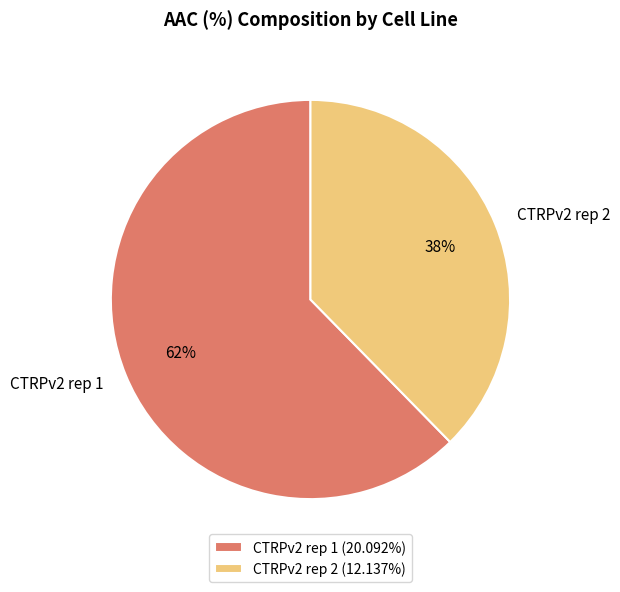

To the nearest percent, what percentage of the pie is CTRPv2 rep 2?

38%